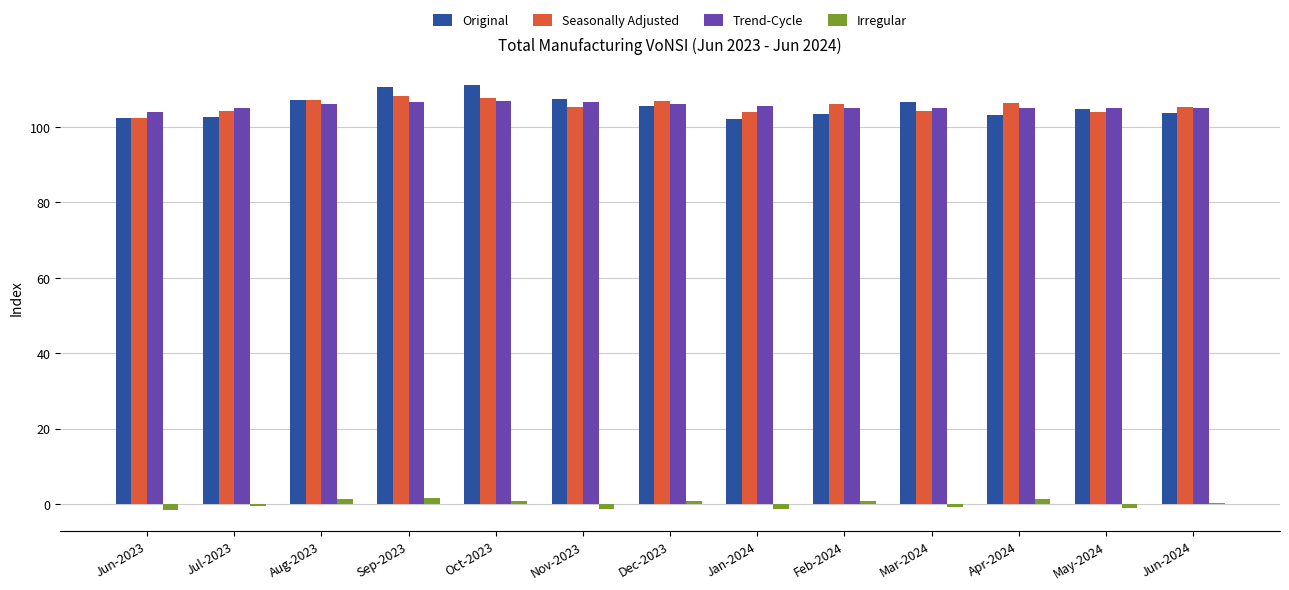

The value of Seasonally Adjusted at Oct-2023 is 141.2. True or false?

False